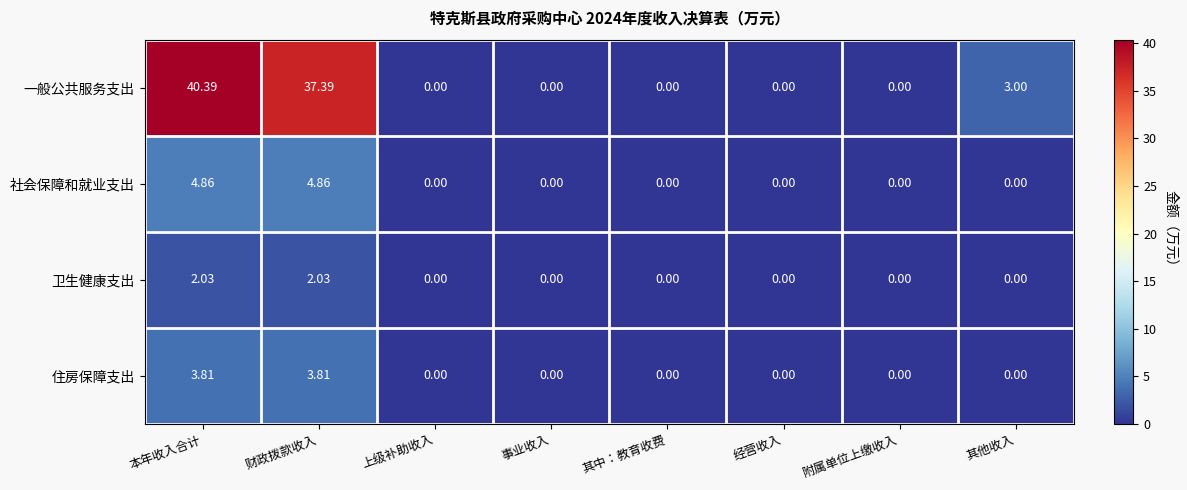

Rank the series by their maximum value, from lowest to highest.

卫生健康支出, 住房保障支出, 社会保障和就业支出, 一般公共服务支出